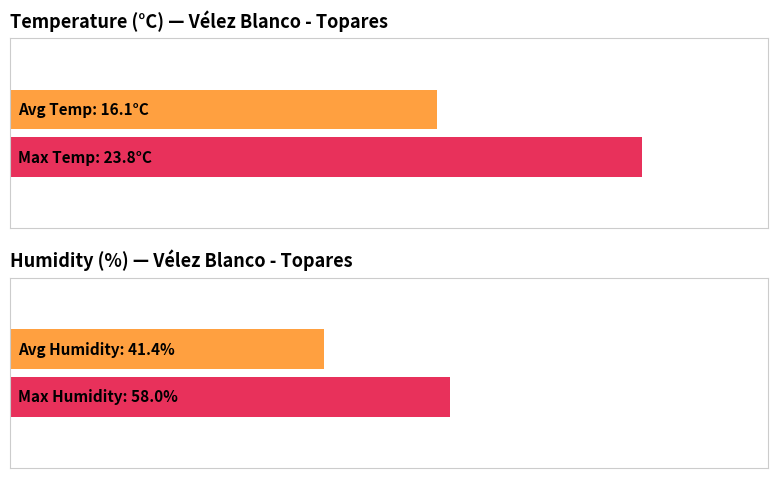

Are the bars grouped side by side (vs. stacked)?

Yes